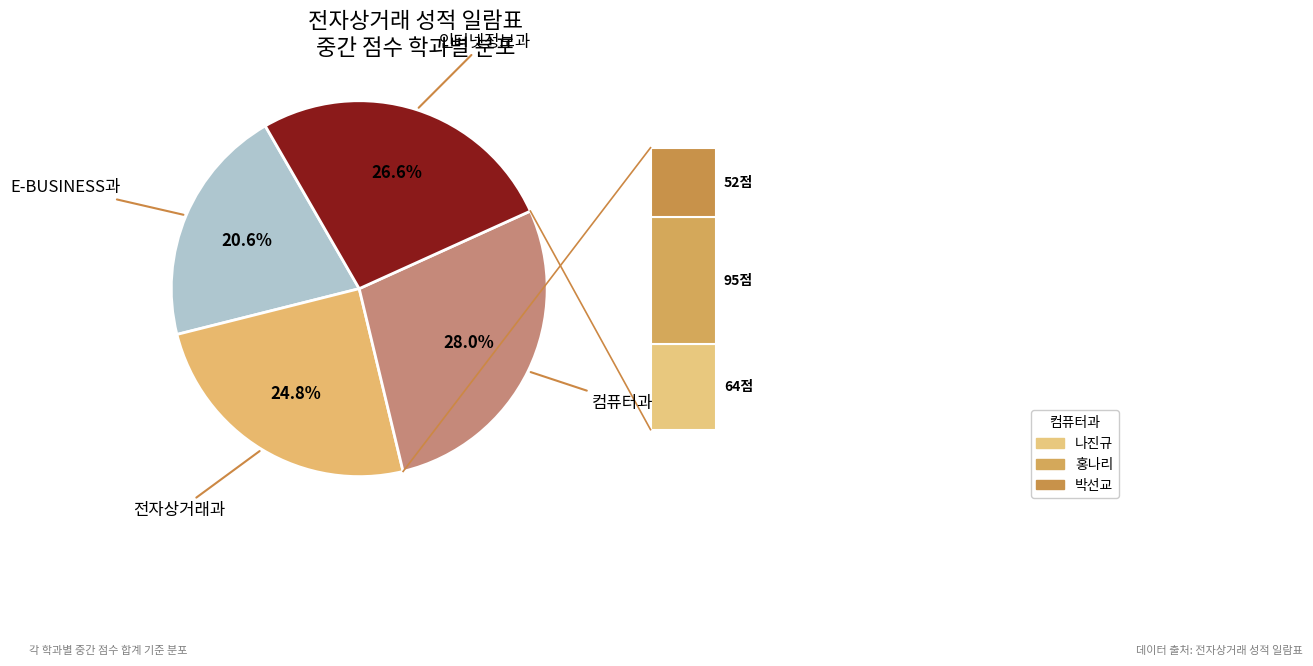

To the nearest percent, what is the average slice percentage?

25%